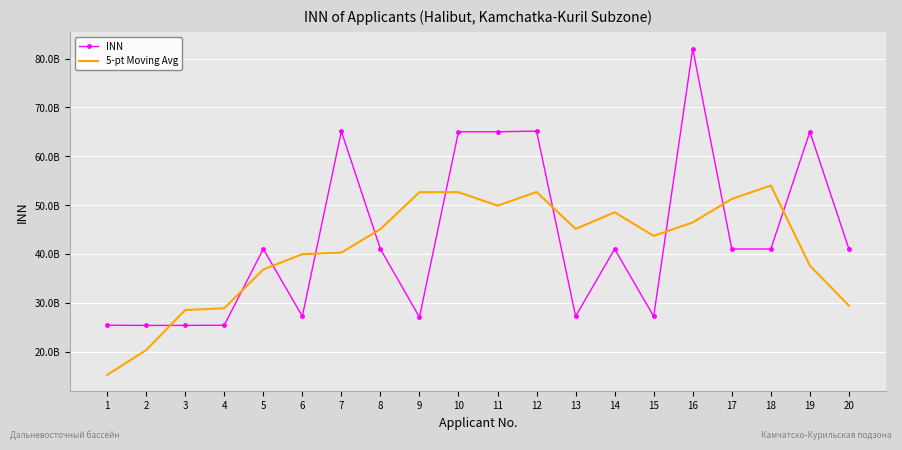

What are all the series names shown in the legend?

INN, 5-pt Moving Avg